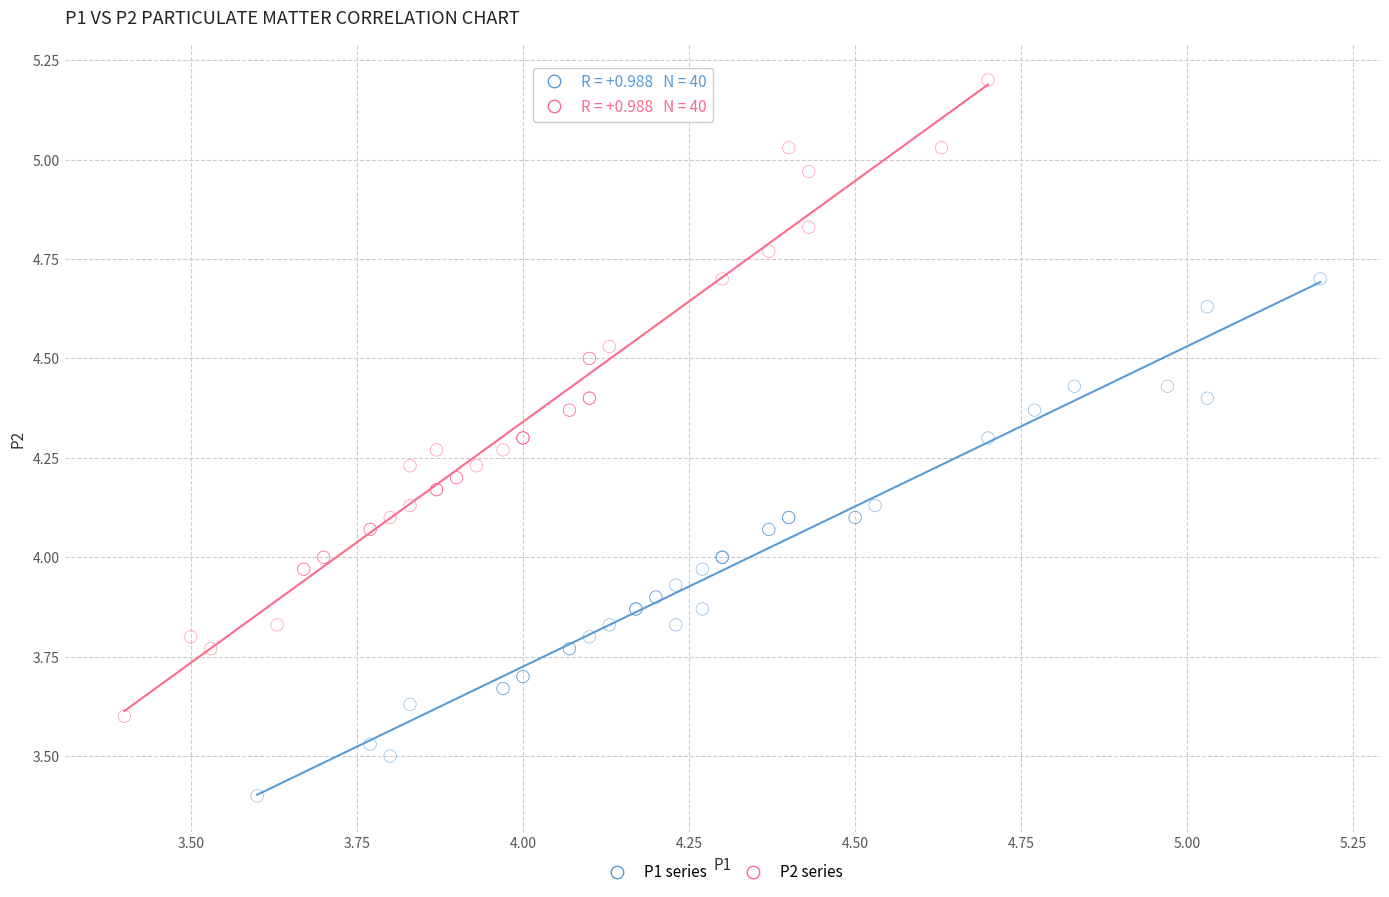

Which series has the widest spread of Y values?

P2 series